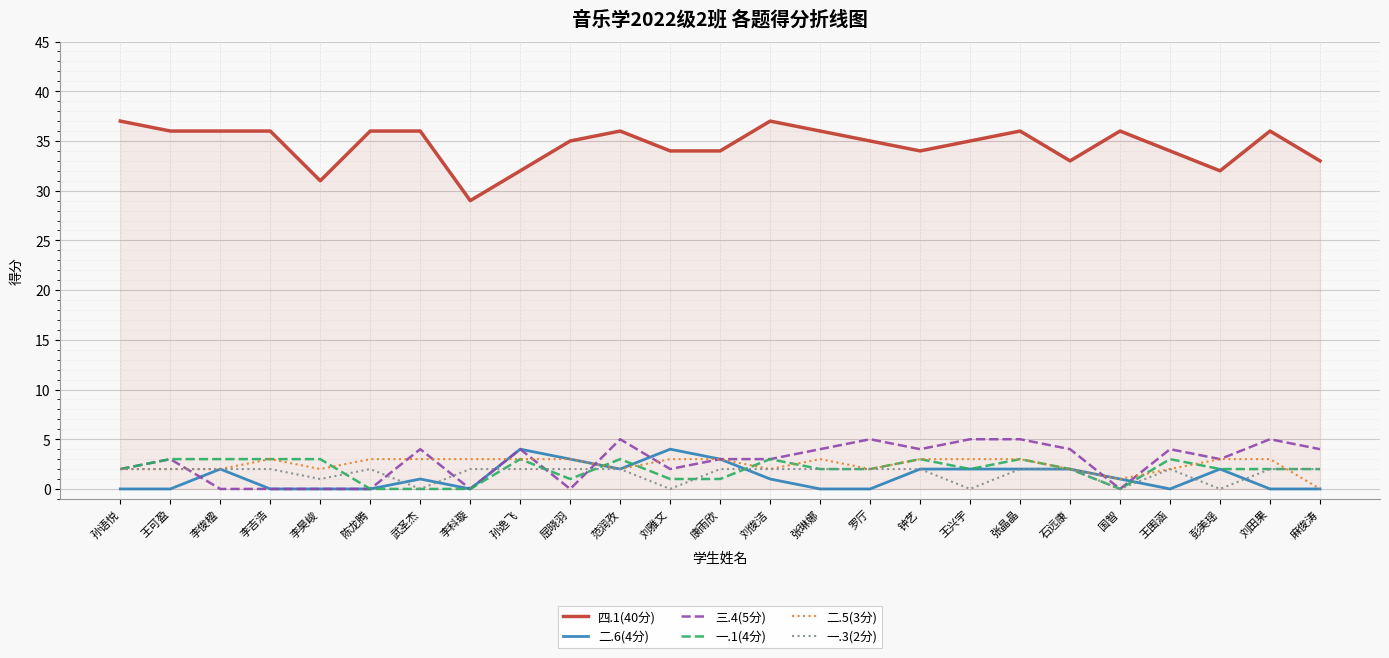

Is the value of 一.1(4分) at 罗厅 greater than the value of 四.1(40分) at 刘雅文?

No